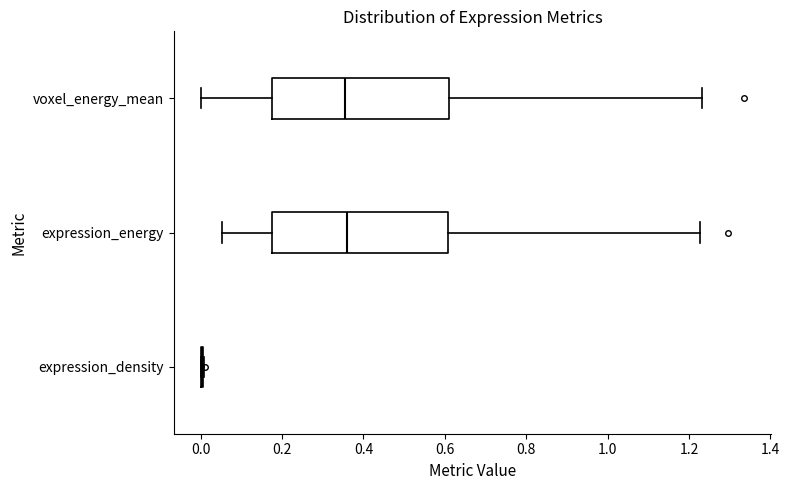

Reading bottom to top, transcribe this box plot: for each box, give where its median line is, the range the box spans, and where its two whiskers end, as read against the x-axis. The values are not printed on the chart, so give them approximately, as read against the axis.

expression_density: box collapsed to a line at 0.00, whiskers 0.00 to 0.00
expression_energy: median 0.36, box 0.18 to 0.60, whiskers 0.06 to 1.22
voxel_energy_mean: median 0.36, box 0.18 to 0.60, whiskers 0.00 to 1.24